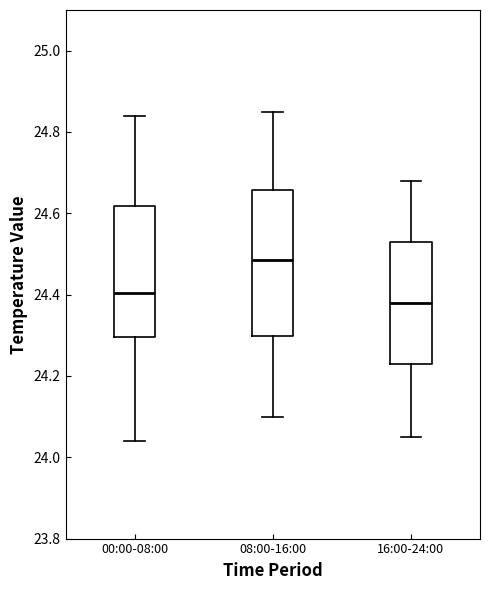

Which box has the lowest median line?

16:00-24:00